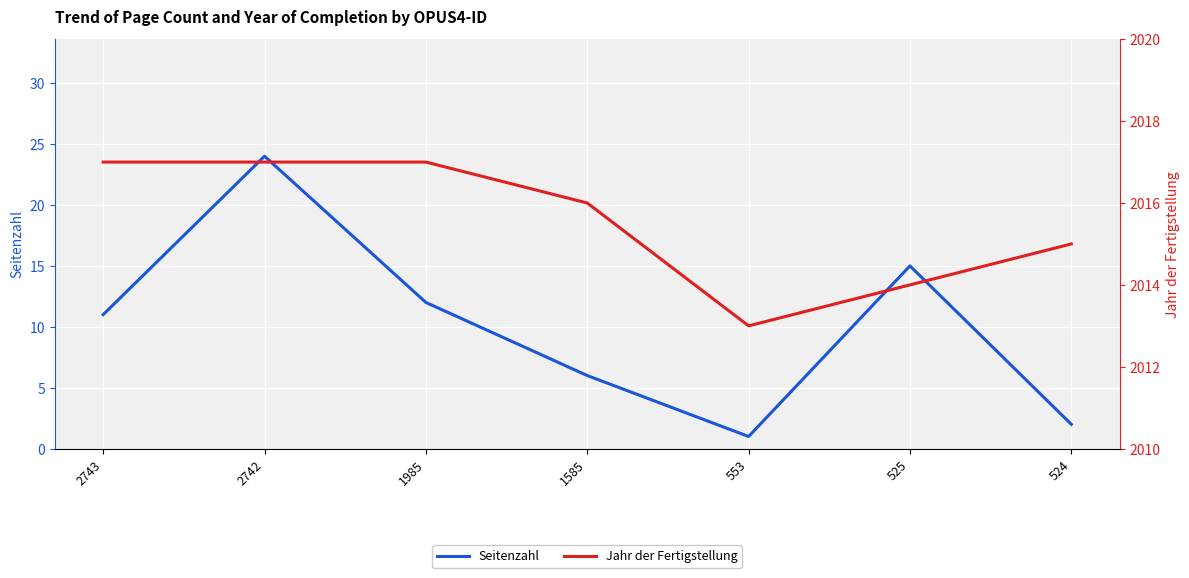

At how many categories does at least one series exceed 205?

7